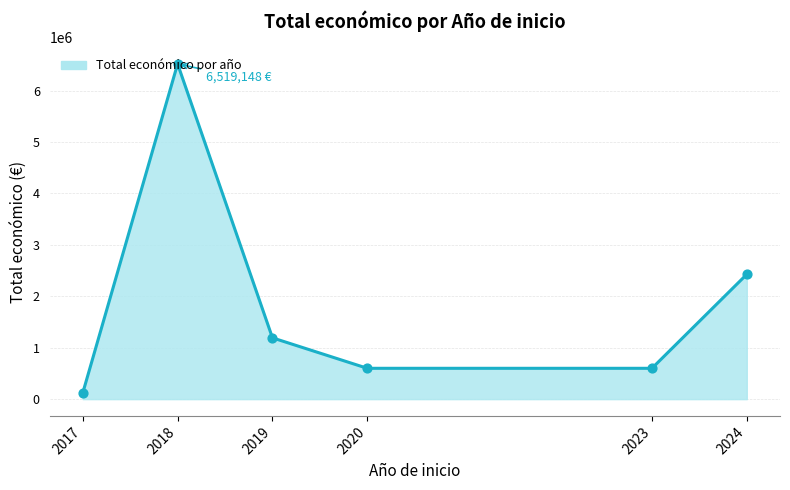

What is the difference between the maximum and minimum values?

6401161.0